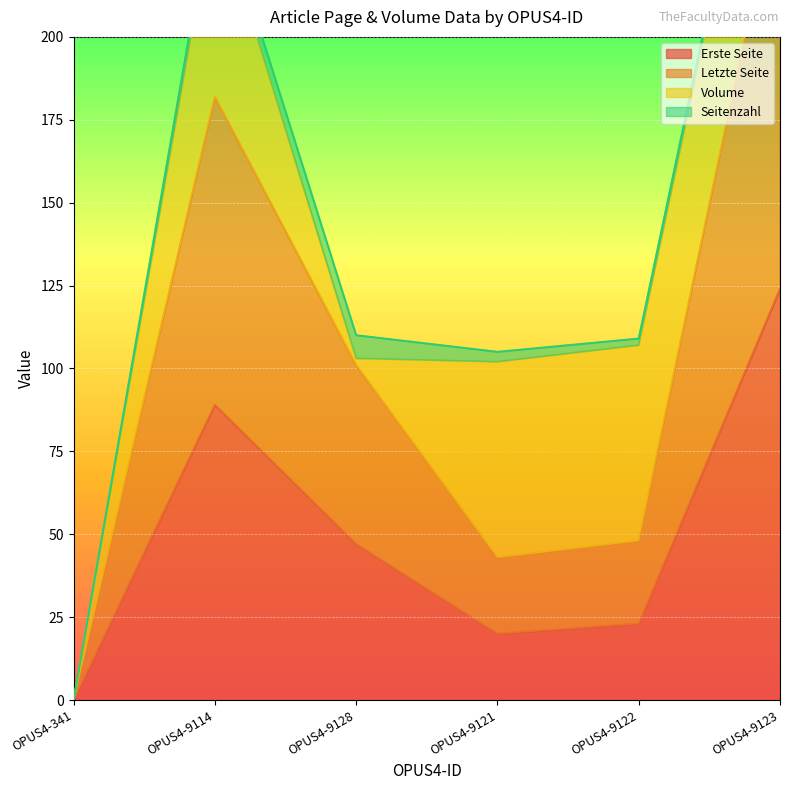

How many categories are shown in the chart?

6